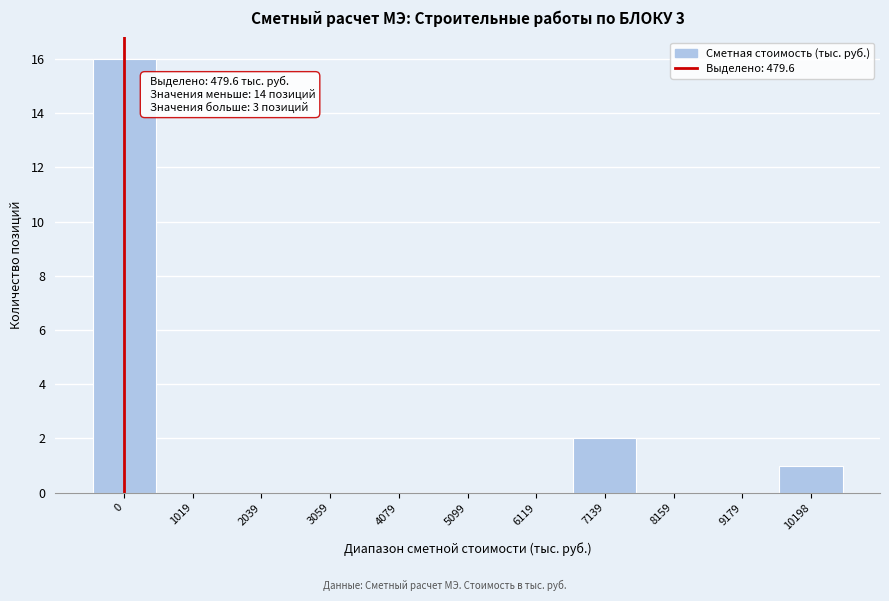

Reading right to left, what are all the values shown in this chart?

10198=1	9179=0	8159=0	7139=2	6119=0	5099=0	4079=0	3059=0	2039=0	1019=0	0=16